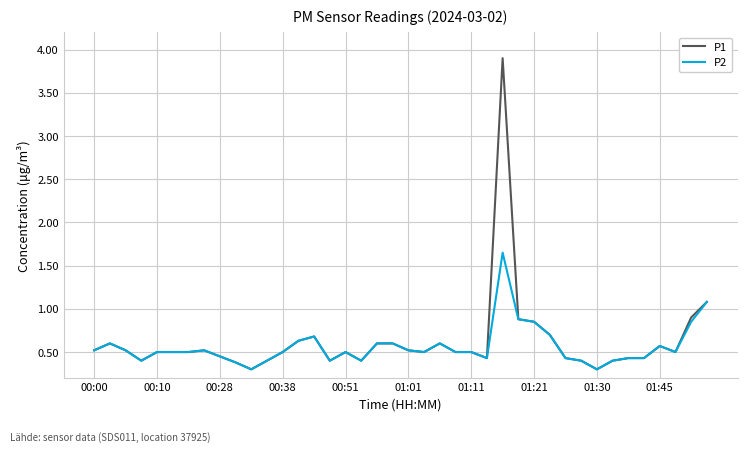

Which series has the largest range (max minus min)?

P1